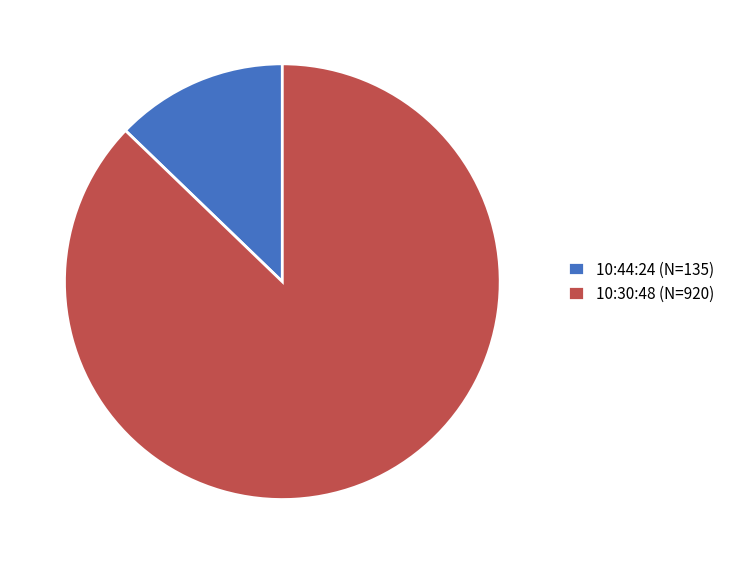

Rank the categories by value from lowest to highest.

10:44:24, 10:30:48